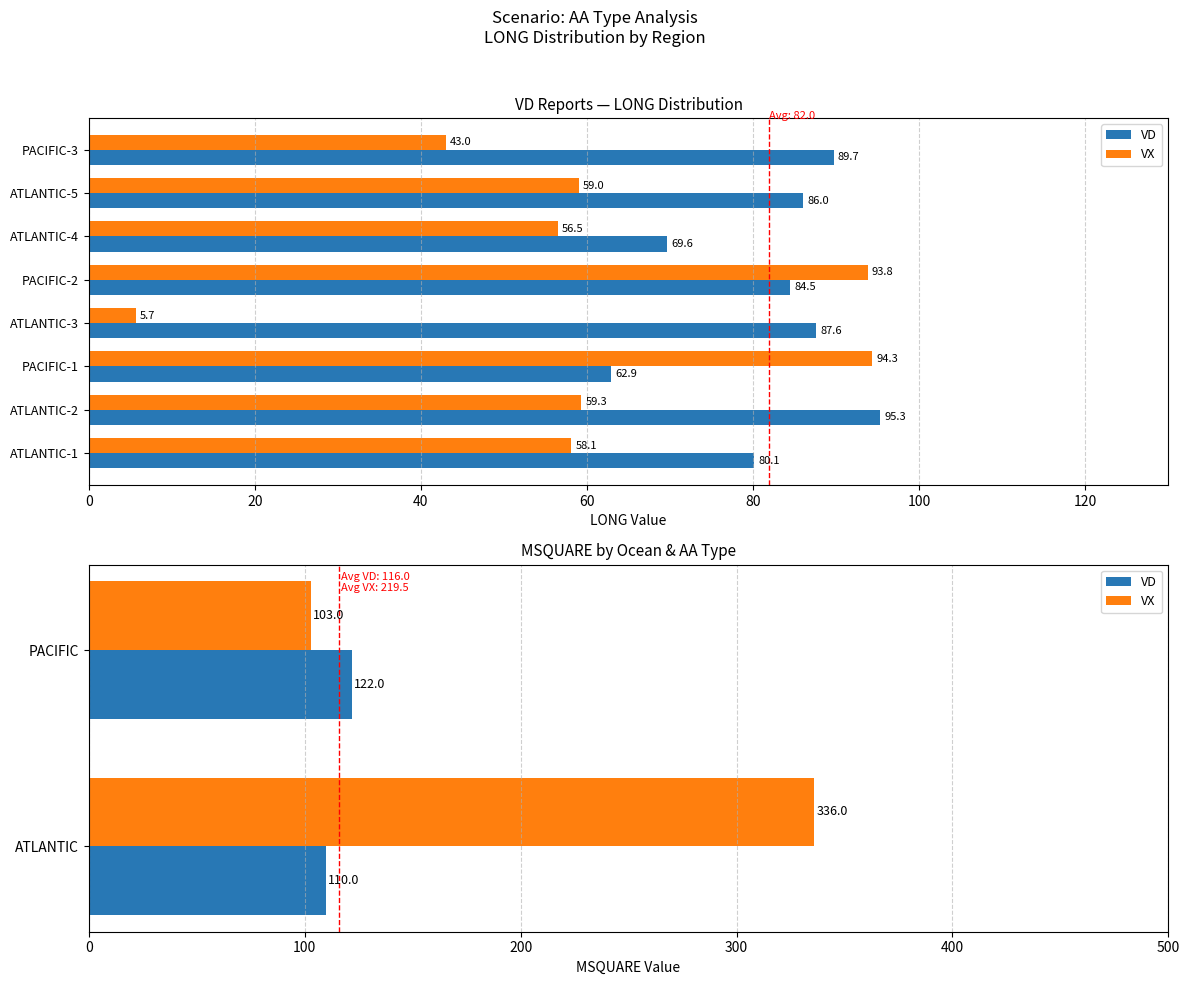

What is the sum of all VX values?

439